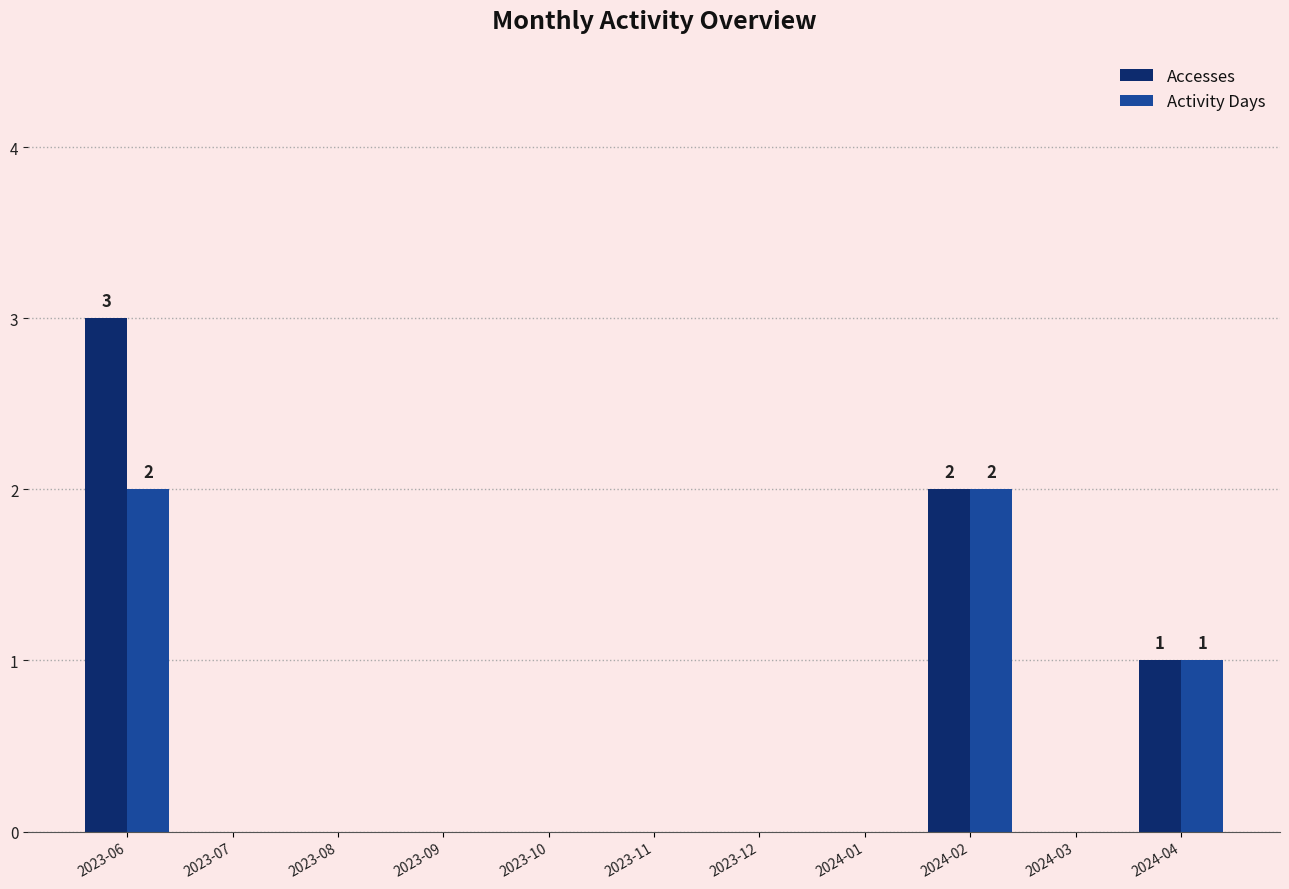

The Activity Days series shows 1 at 2024-04. True or false?

True